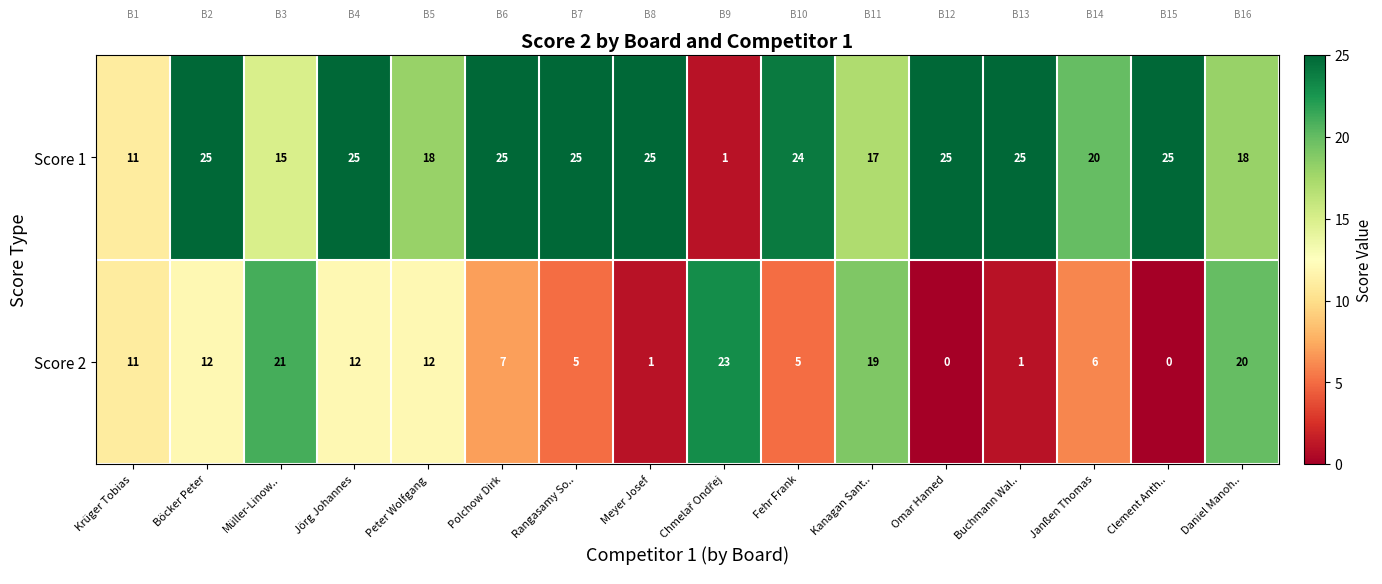

What is the greatest value displayed?

25